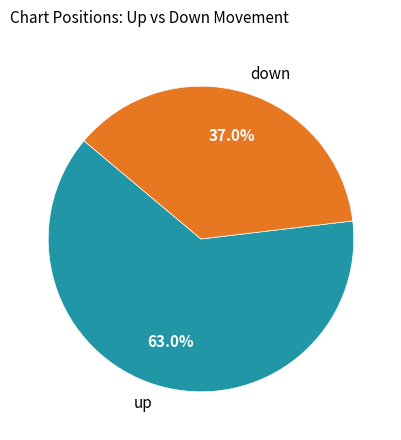

To the nearest percent, what is the combined percentage of down and up?

100%